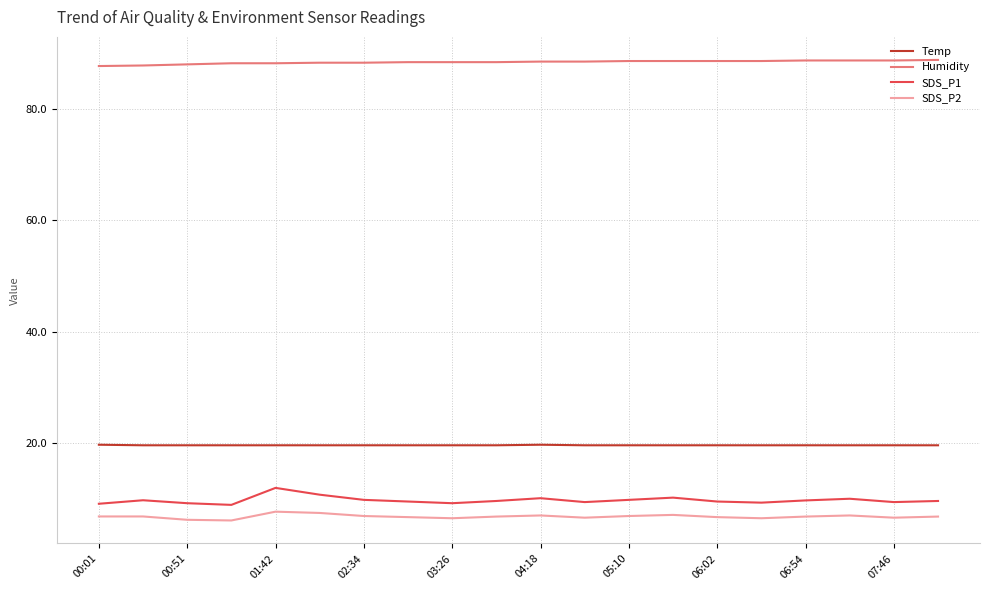

What is the minimum value for Temp?

19.6